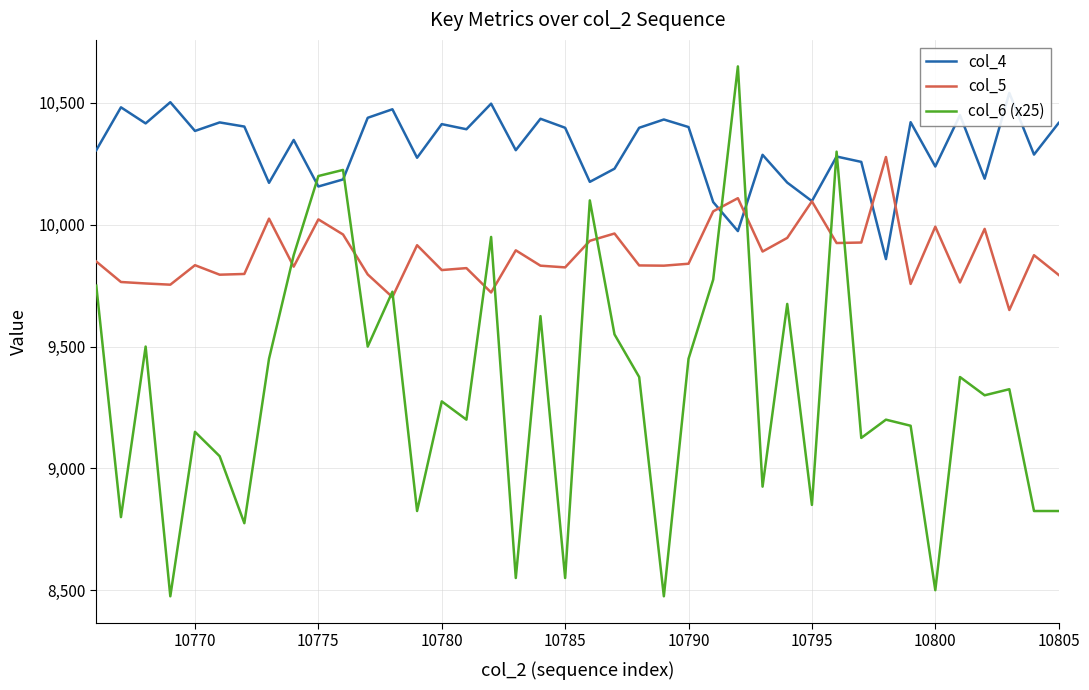

What is the highest value of the col_5 series?

10278